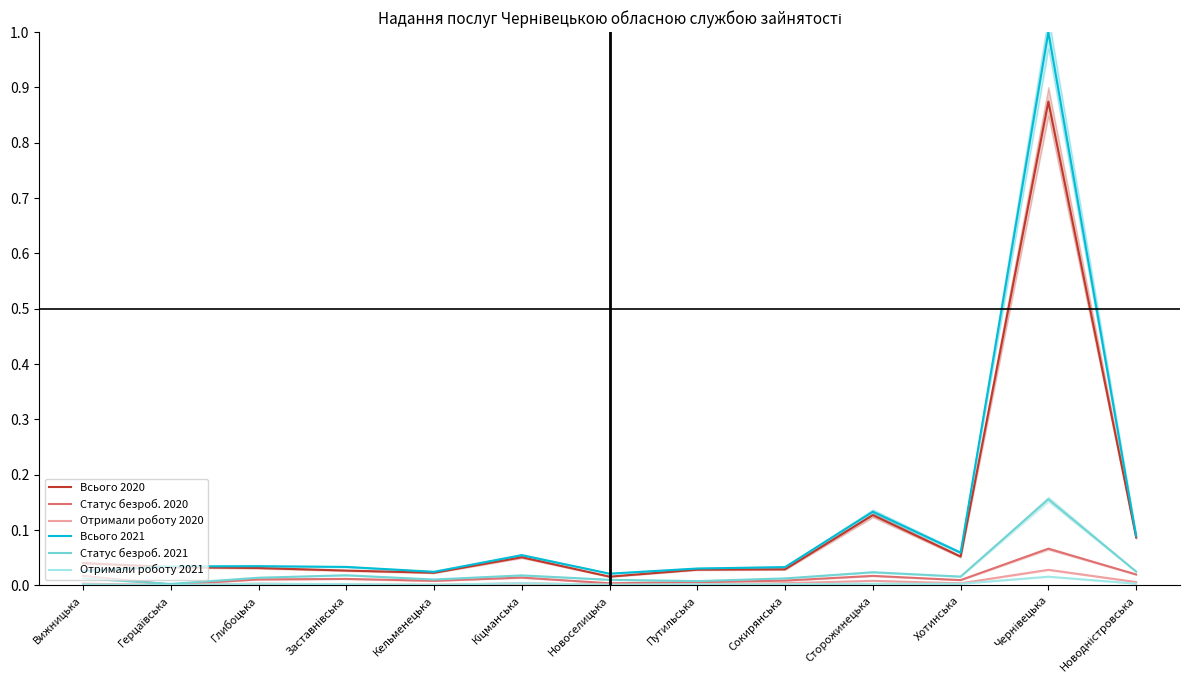

Rank the series by their maximum value, from highest to lowest.

Всього 2021, Всього 2020, Статус безроб. 2021, Статус безроб. 2020, Отримали роботу 2020, Отримали роботу 2021